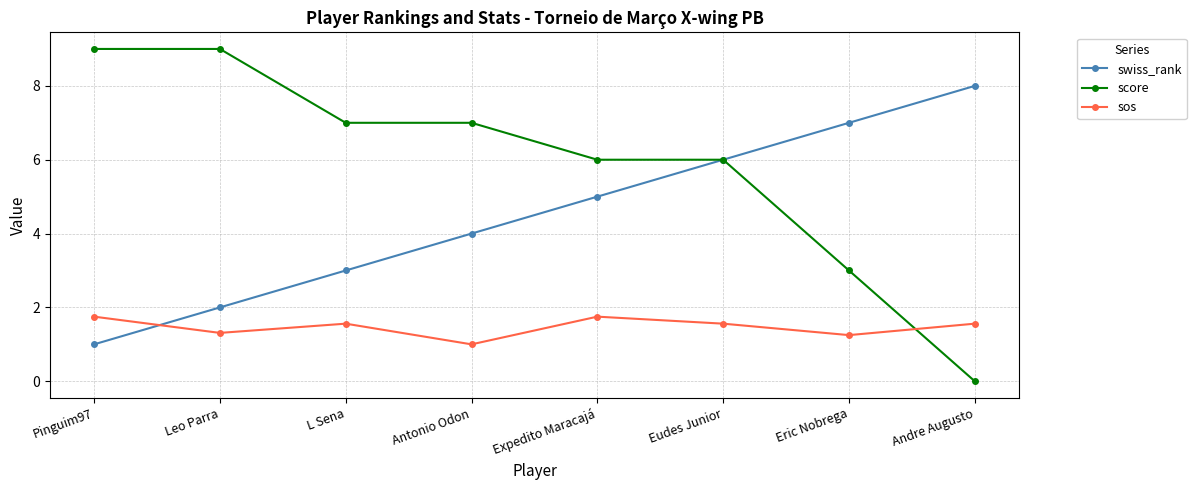

How many data points does each series have?

8